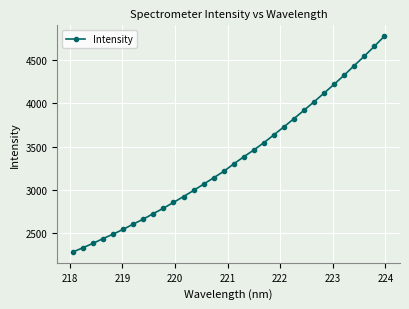

True or false: there are more than 2 points higher than both neighbors.

False